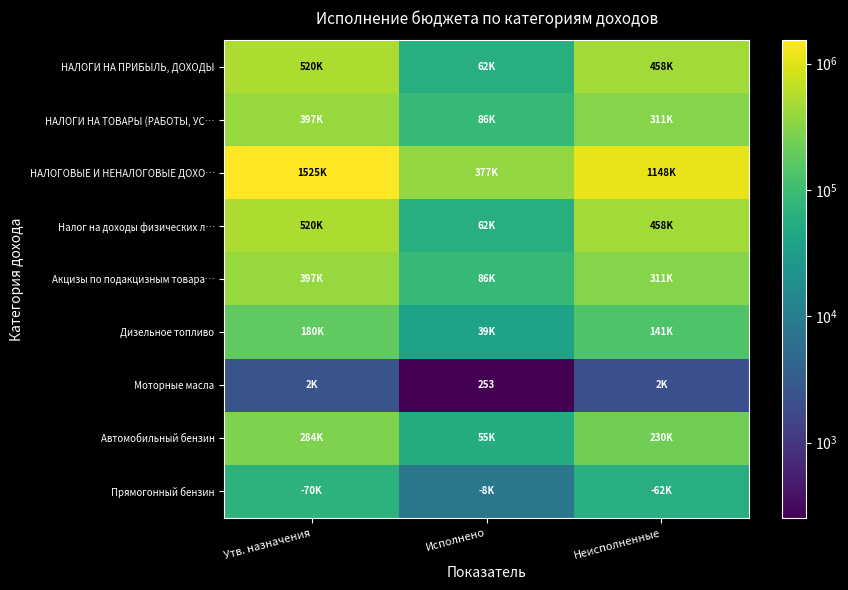

What is the difference between the maximum and minimum values in the Налог на доходы физических л… series?

457862.2